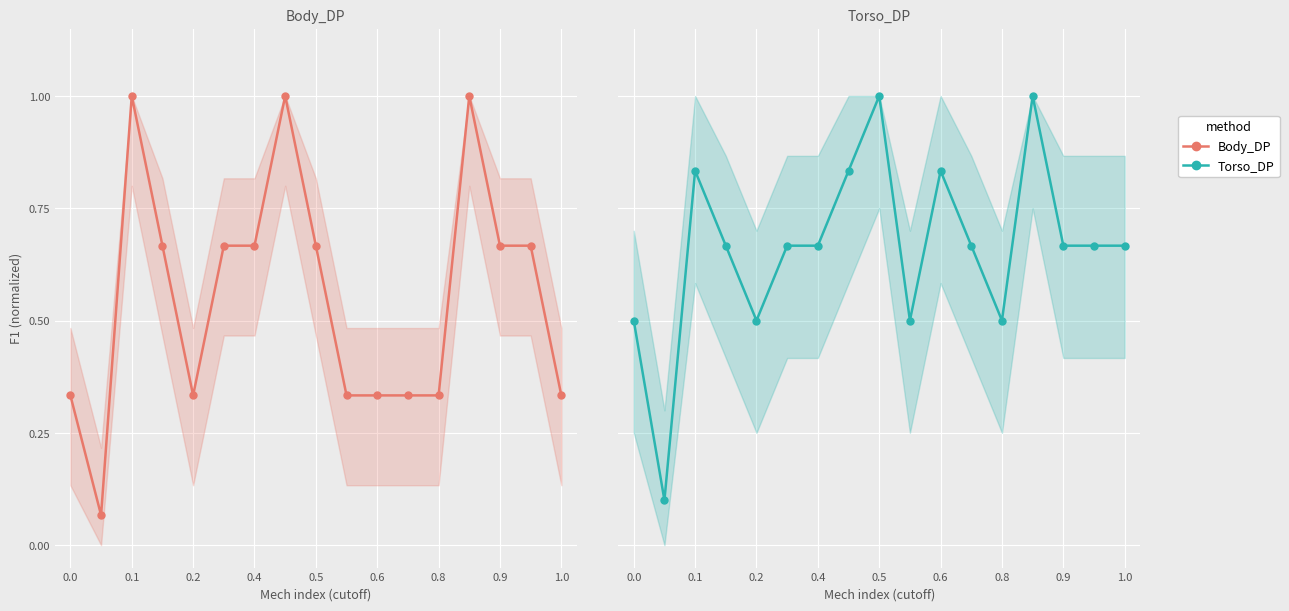

Rank the series by their maximum value, from lowest to highest.

Body_DP, Torso_DP